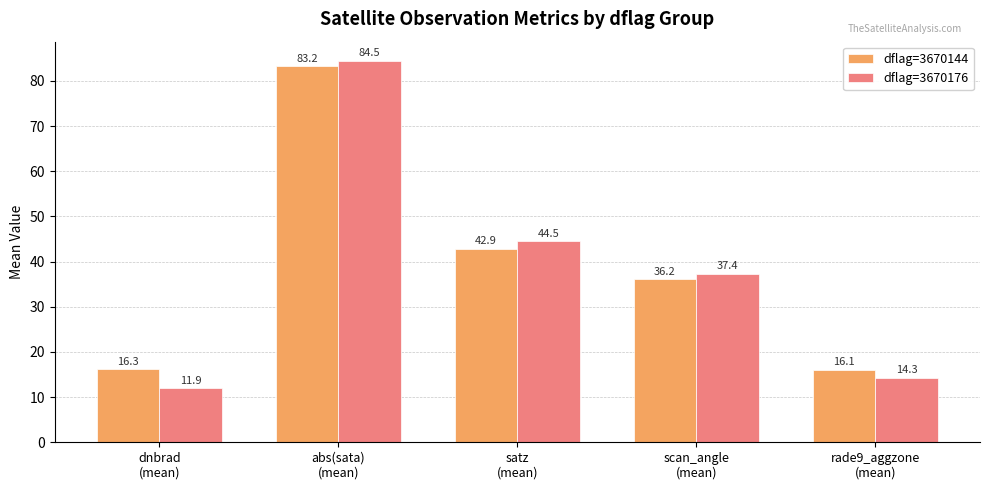

Reading right to left, transcribe all the data shown in this chart.

dflag=3670144: 16.1	36.2	42.9	83.2	16.3
dflag=3670176: 14.3	37.4	44.5	84.5	11.9